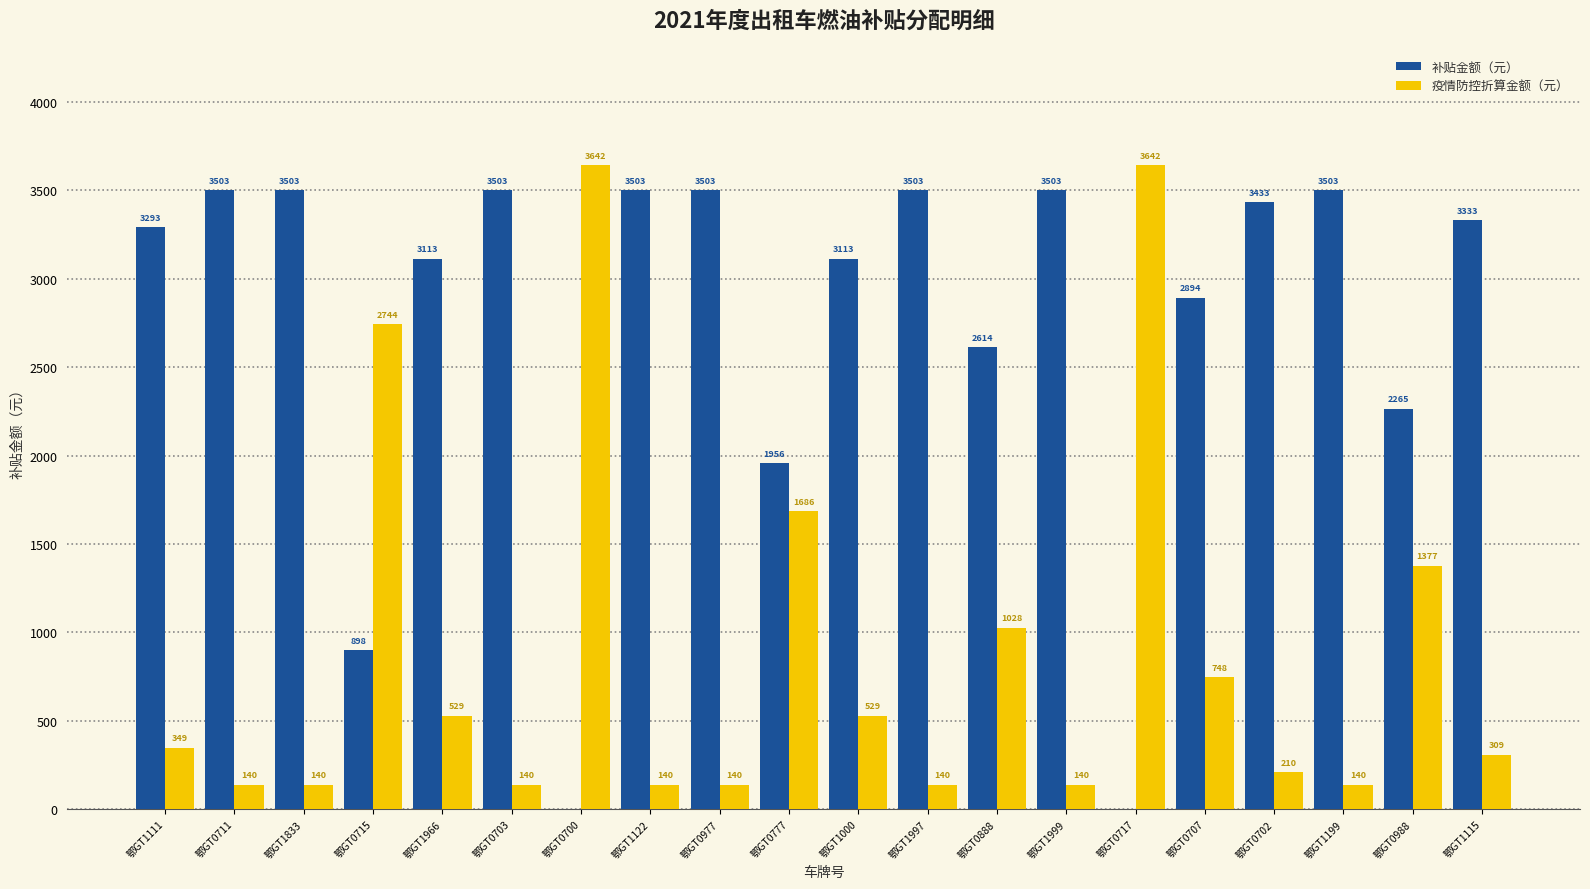

Count the number of data series in this chart.

2